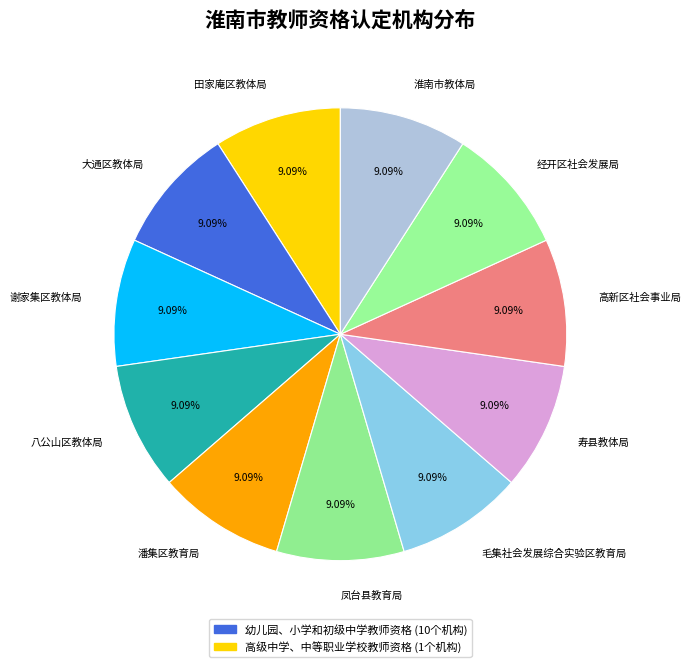

Combined, do 淮南市教体局 and 高新区社会事业局 account for over 50%?

No